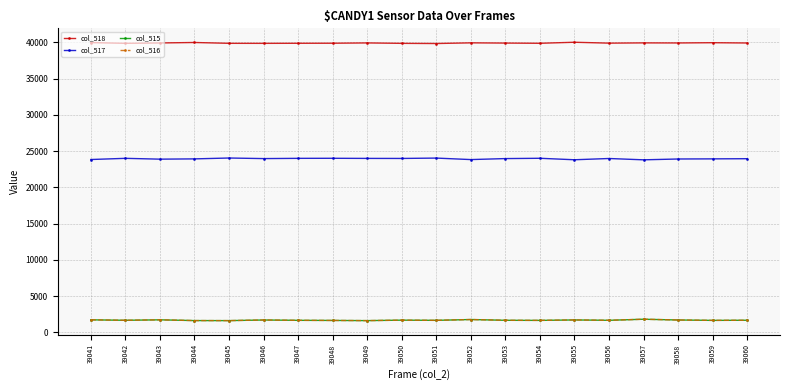

What is the greatest value displayed?

40013